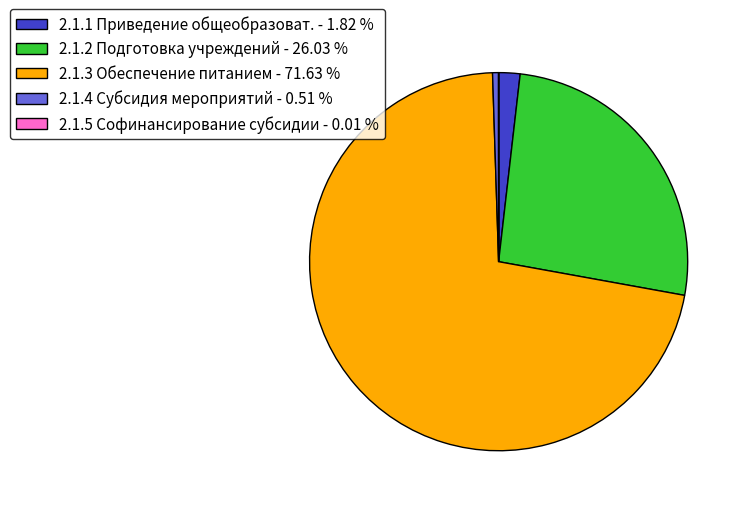

Which slice represents more than half of the pie?

2.1.3 Обеспечение питанием - 71.63 %